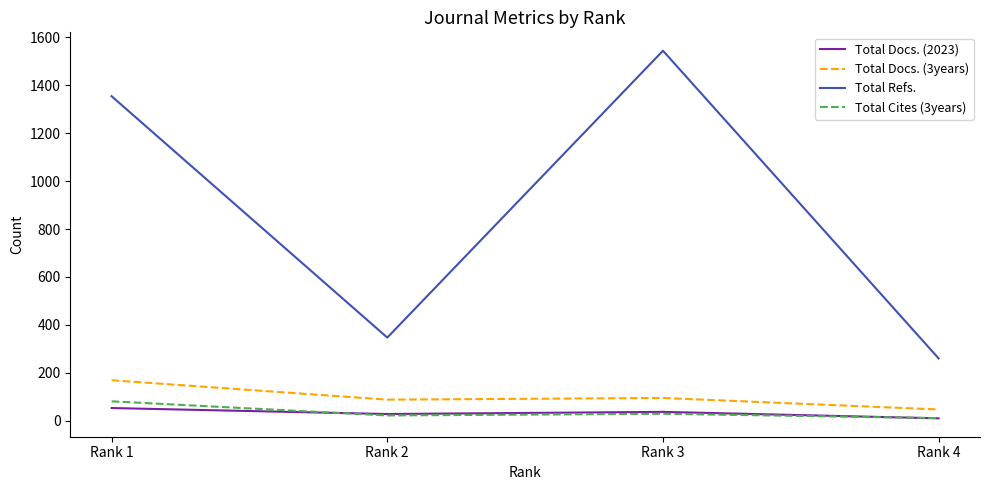

What is the sum of all Total Cites (3years) values?

143